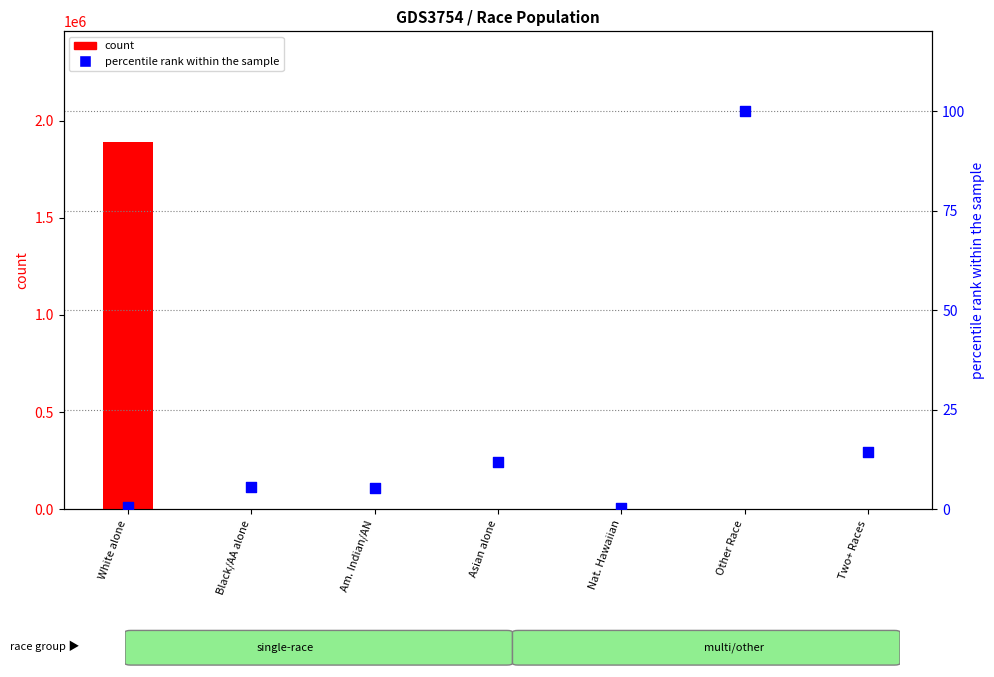

At how many categories does at least one series exceed 197551?

1